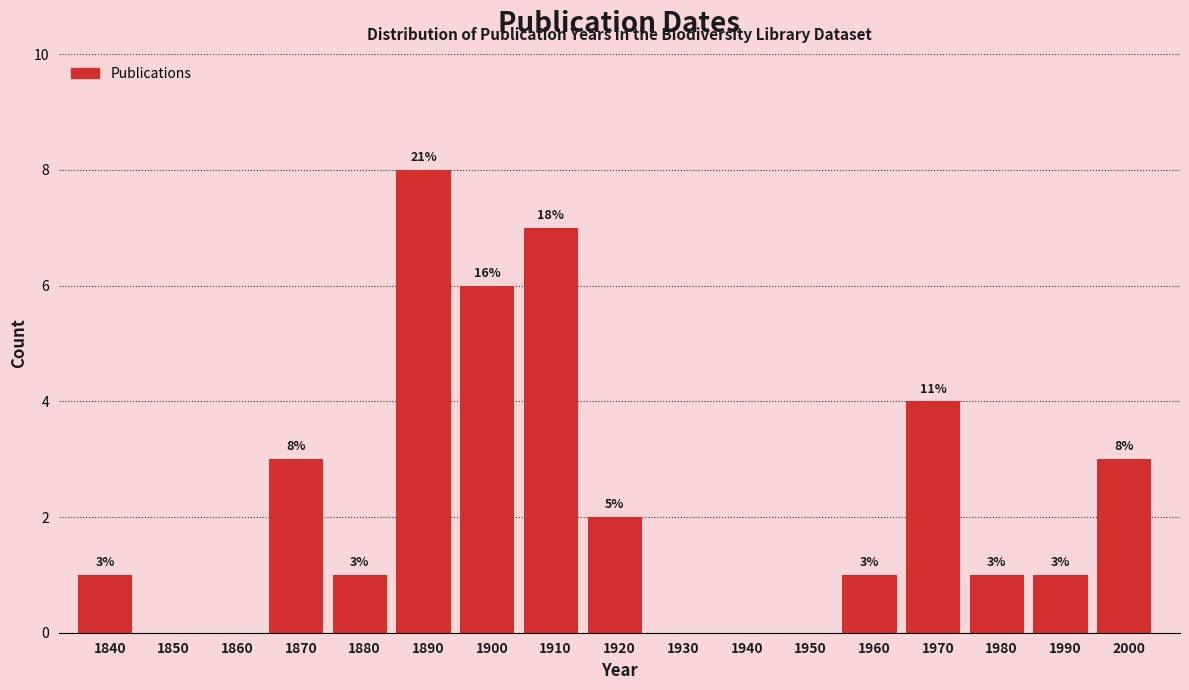

Reading left to right, extract all data points from this chart.

1840=1	1850=0	1860=0	1870=3	1880=1	1890=8	1900=6	1910=7	1920=2	1930=0	1940=0	1950=0	1960=1	1970=4	1980=1	1990=1	2000=3